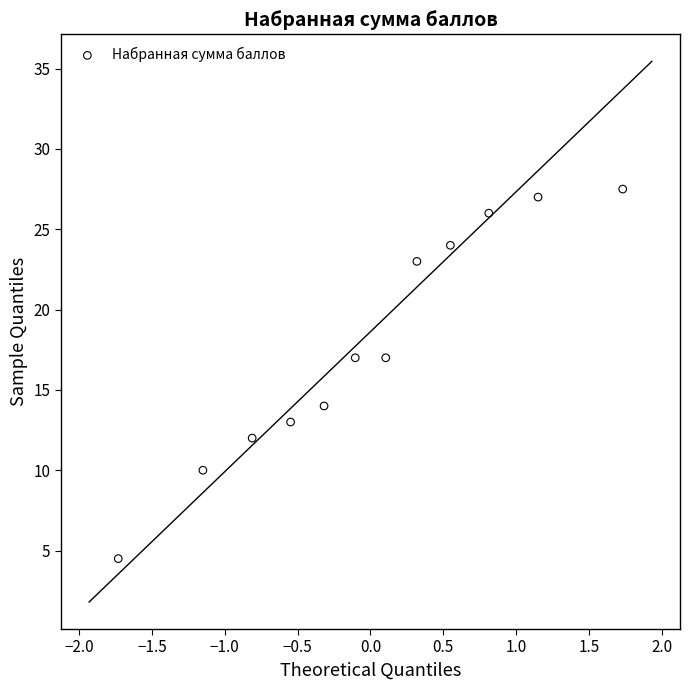

What is the average Y value?

17.9